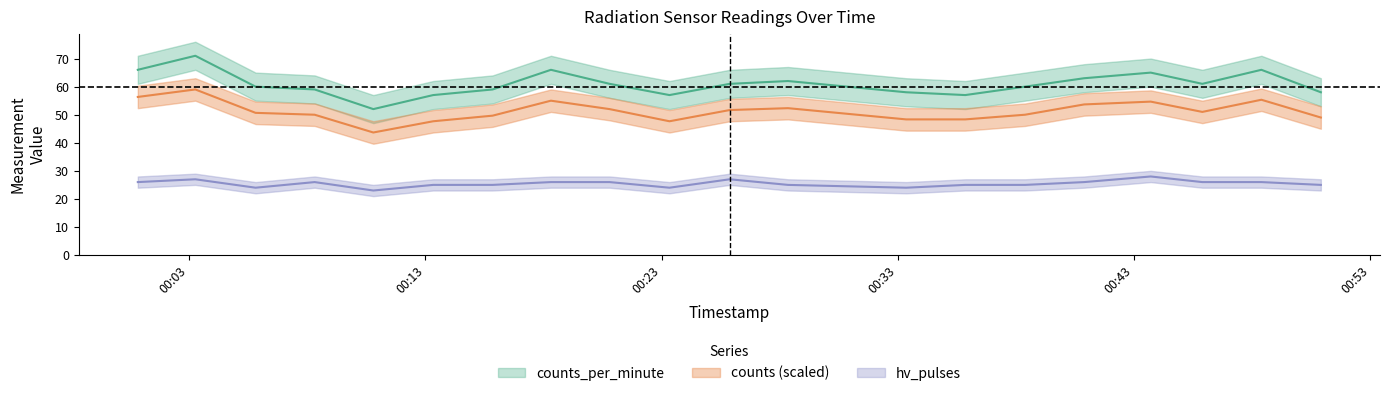

How many distinct data groups are displayed?

3